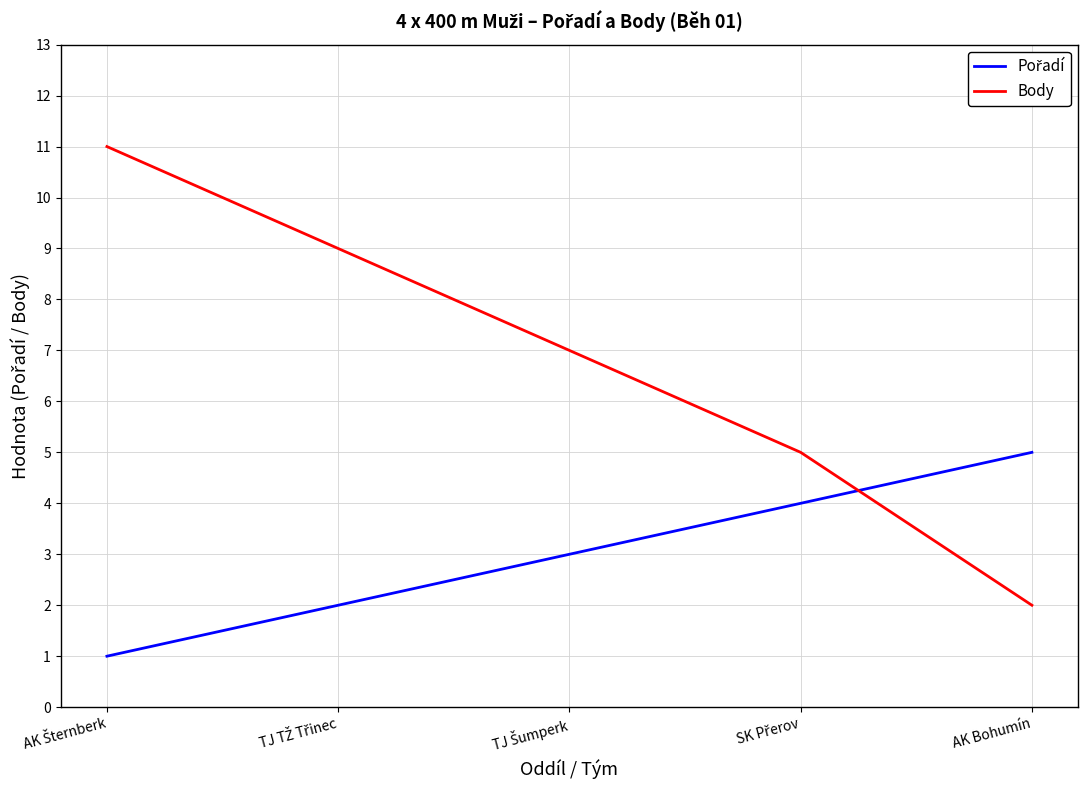

What is the difference between the maximum and minimum values in the Body series?

9